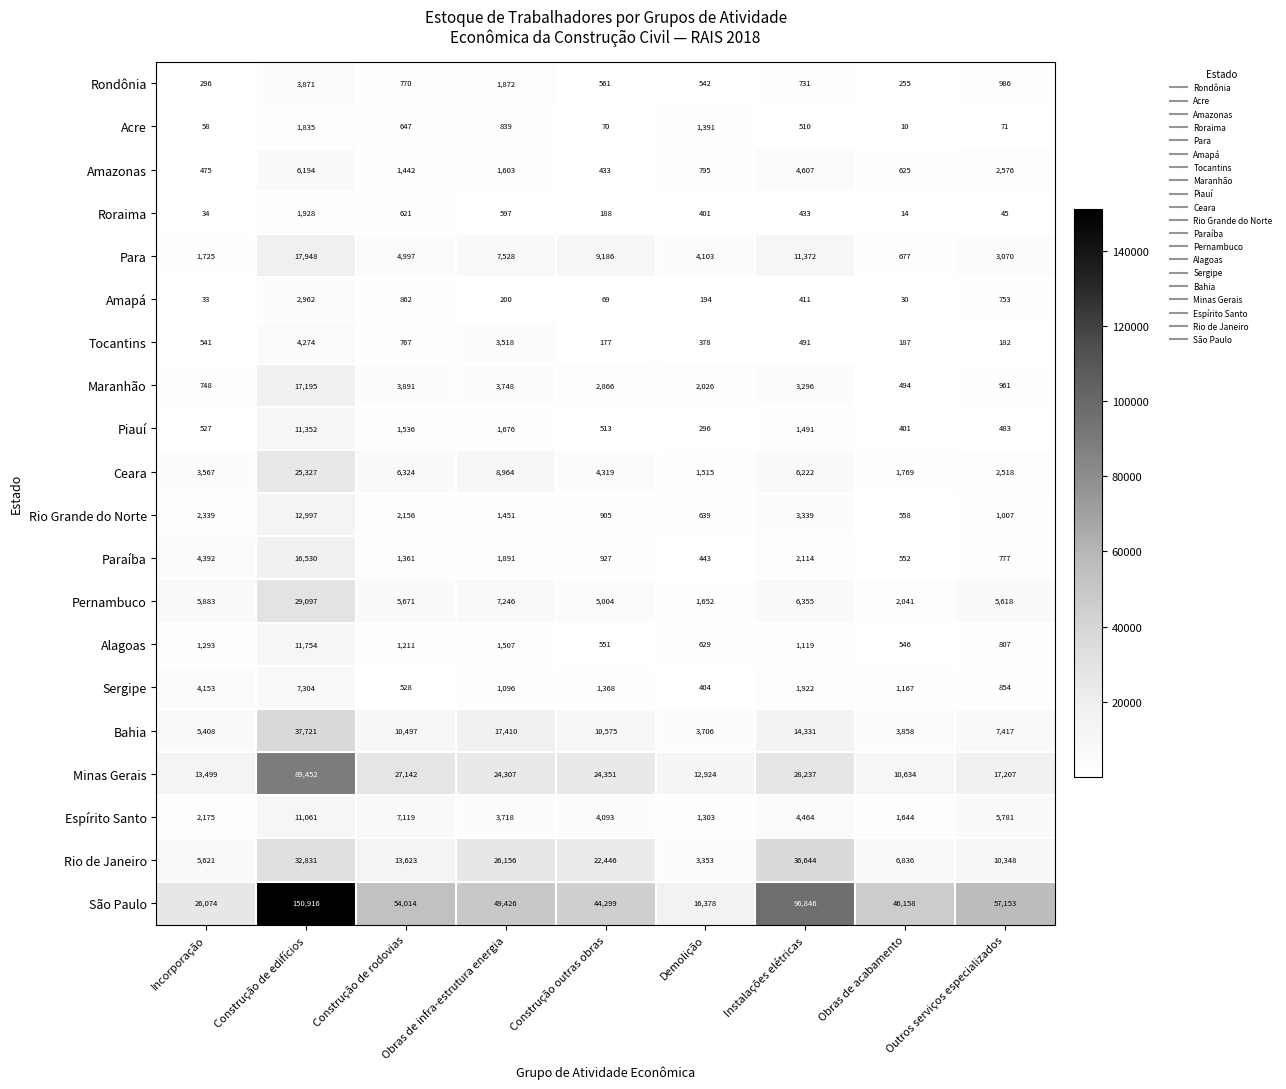

Read the Bahia value at Instalações elétricas, to the nearest 50.

14350